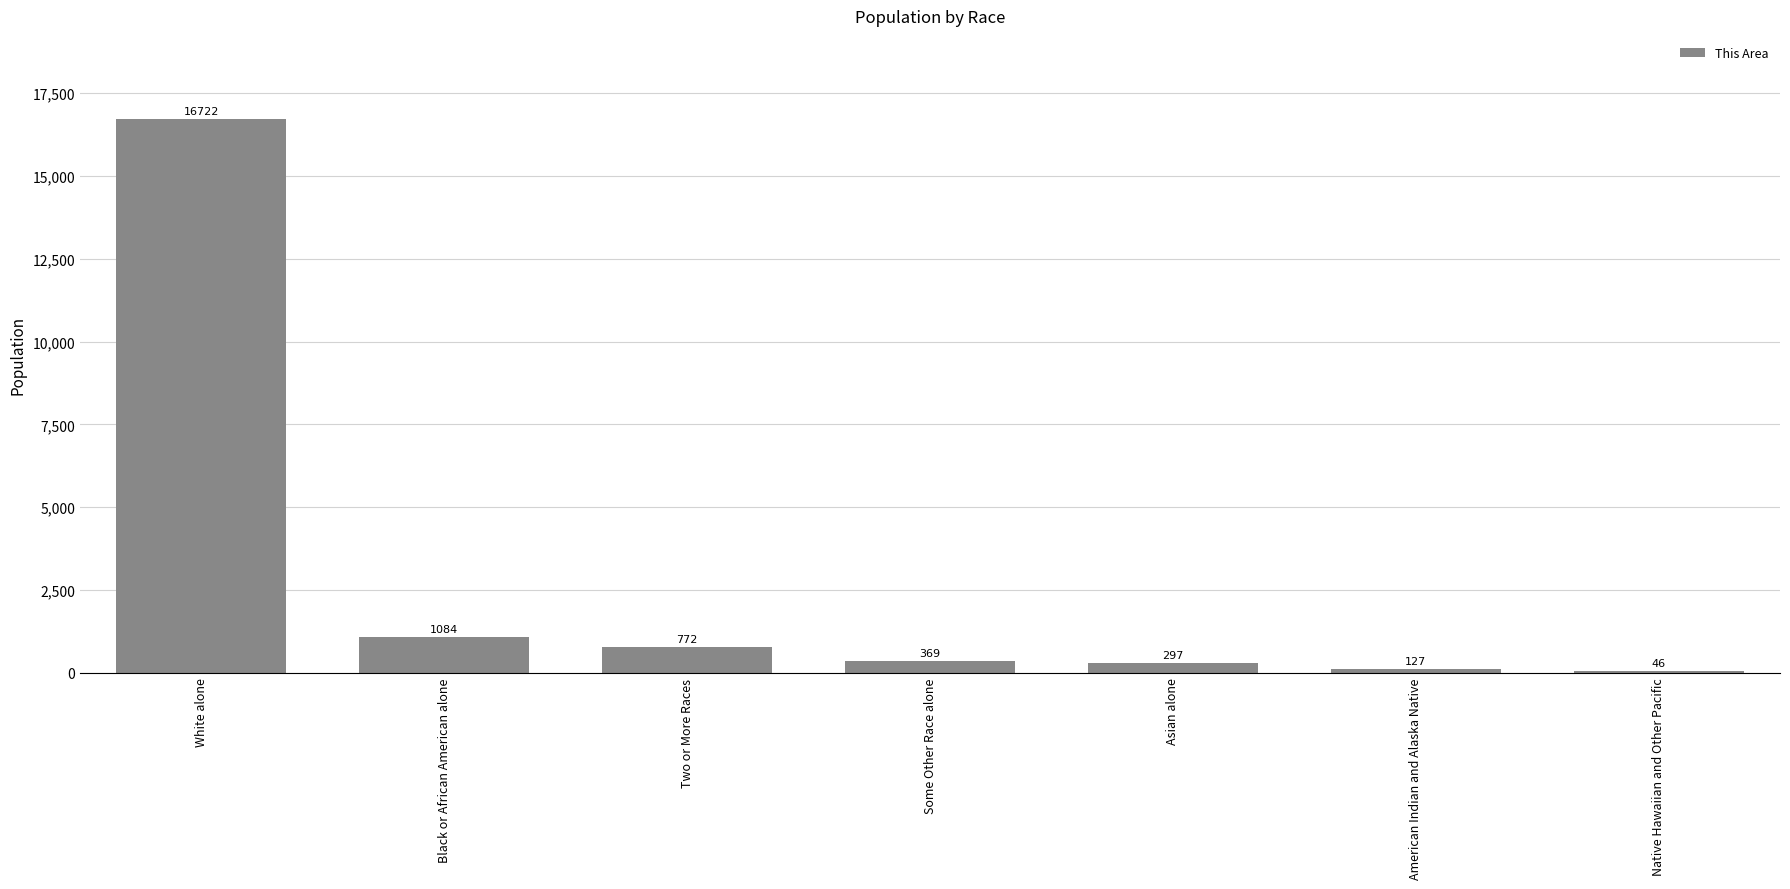

Count the number of data series in this chart.

1